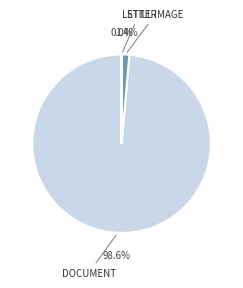

Does any single category account for the majority?

Yes